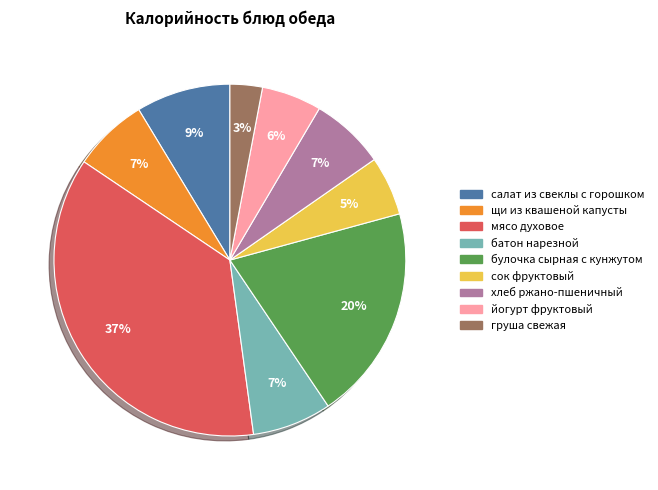

Combined, do салат из свеклы с горошком and сок фруктовый account for over 50%?

No